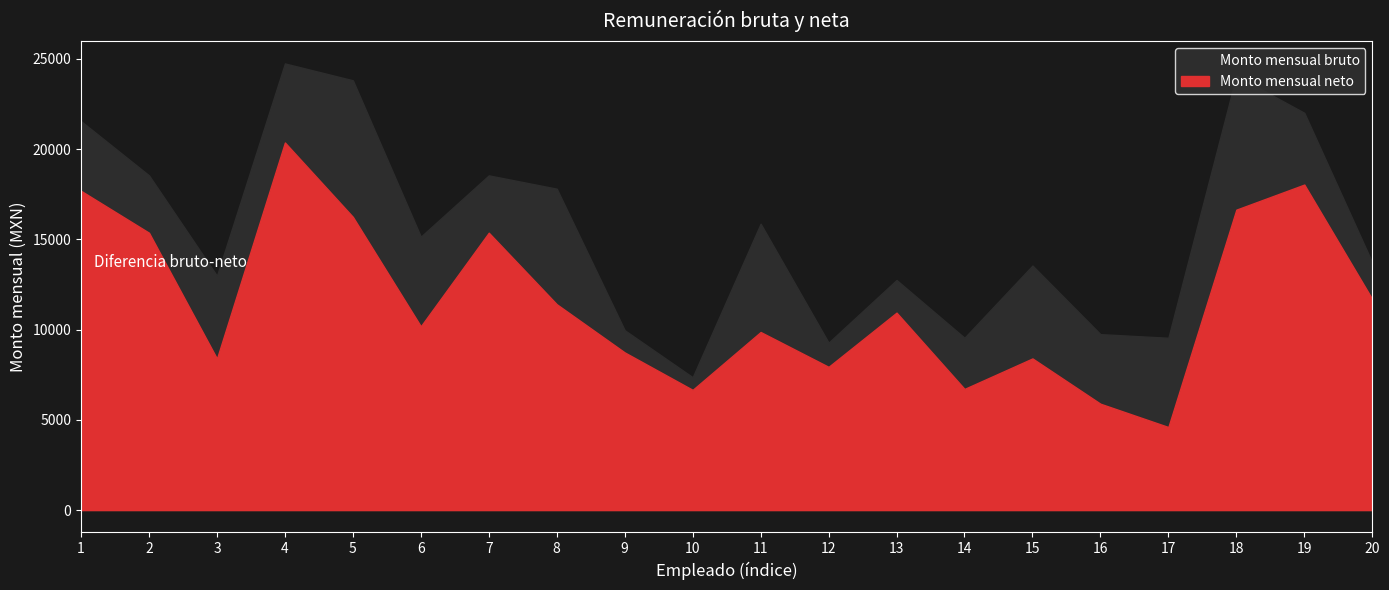

True or false: Monto mensual bruto and Monto mensual neto intersect in this chart.

False